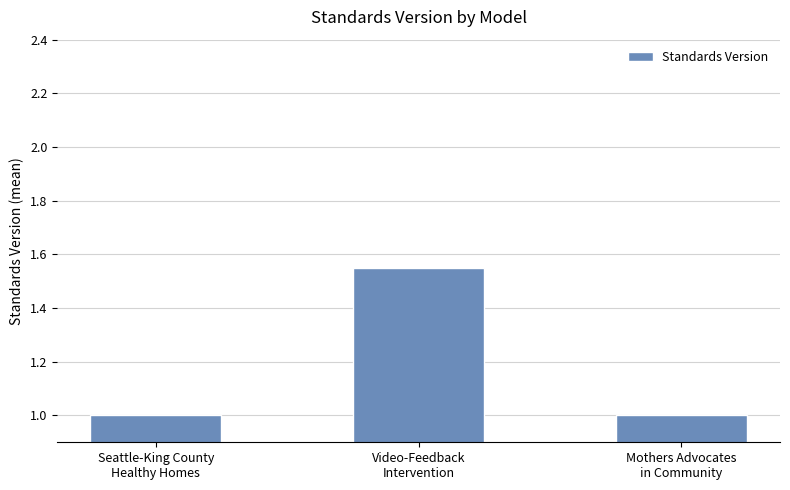

How many data points does each series have?

3